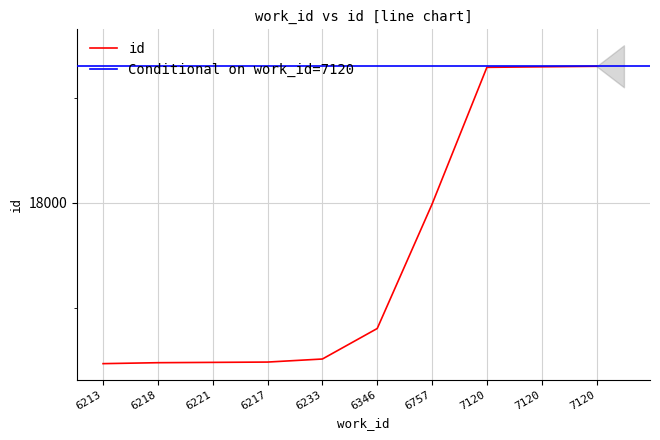

Is it true that the value at 6217 is 16487?

True